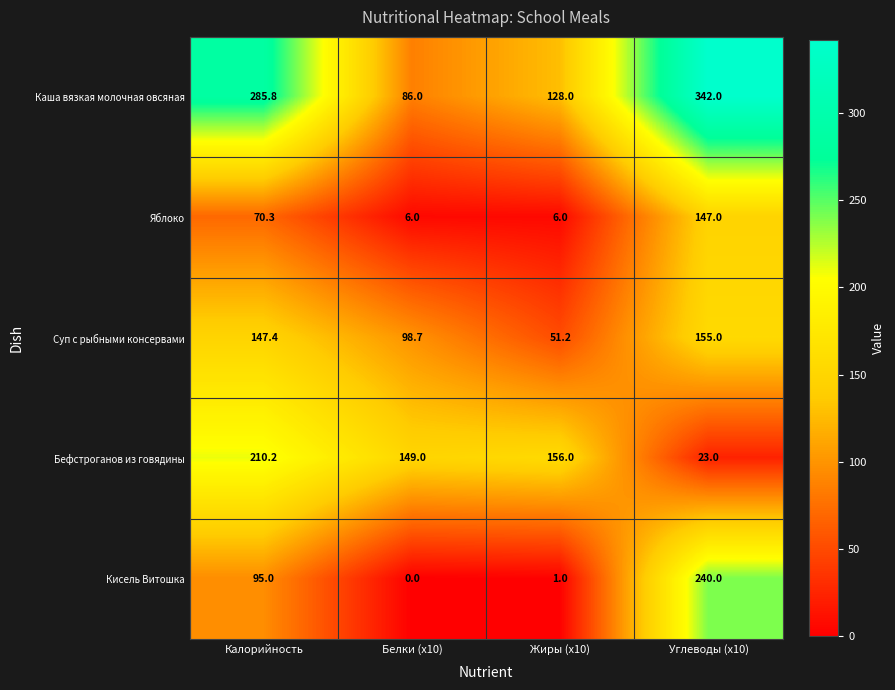

What is the spread (max minus min) of values at Углеводы (x10)?

319.0